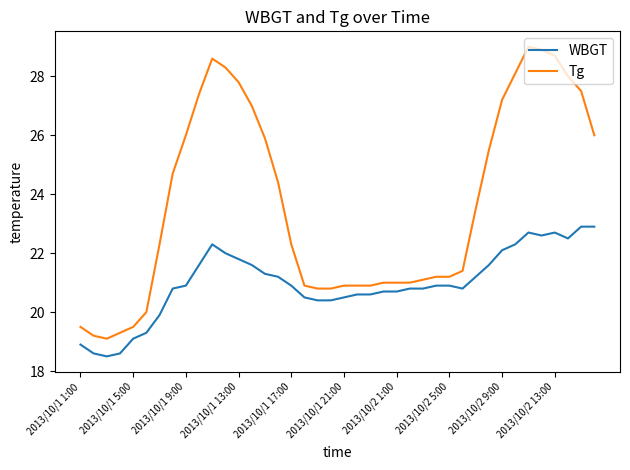

True or false: WBGT and Tg cross at least once.

False